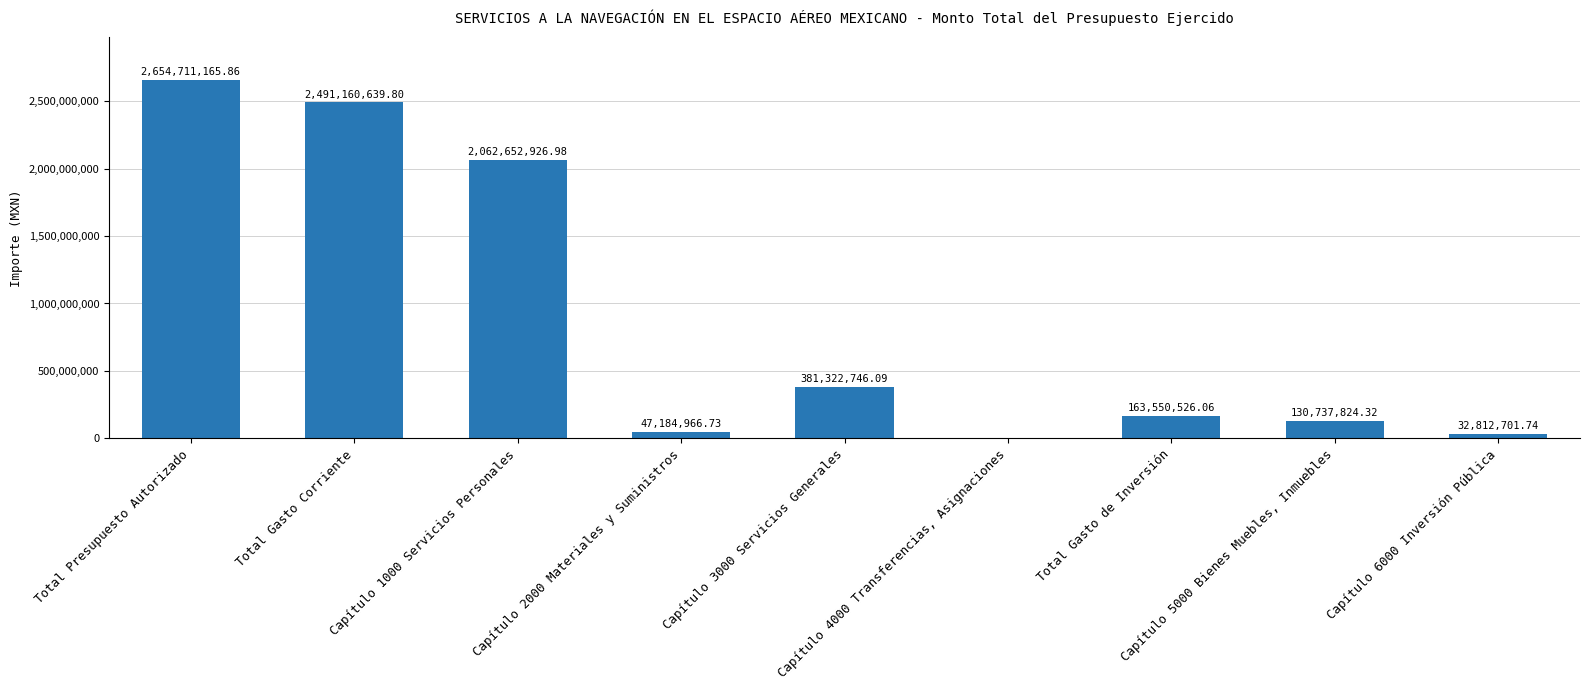

What is the sum of all values?

7964133497.6